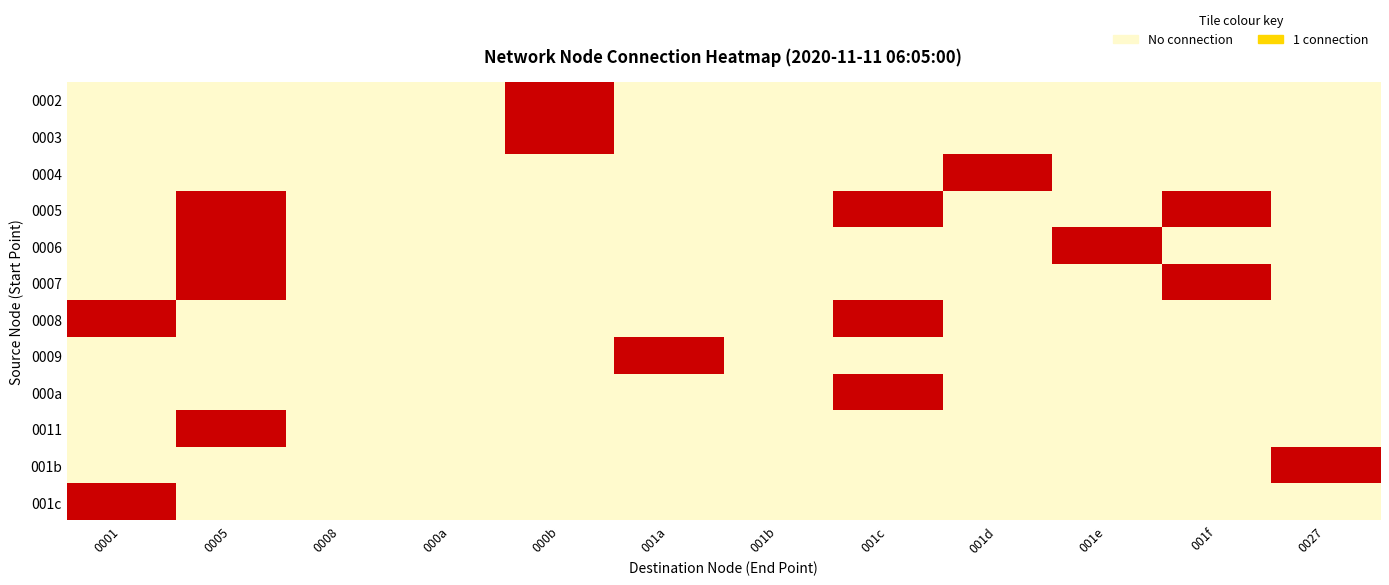

Count the number of data series in this chart.

12